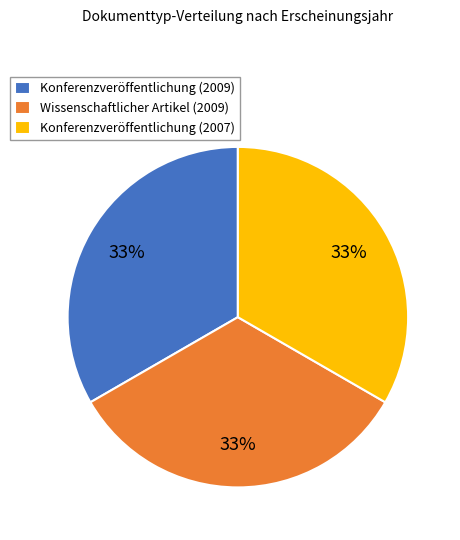

What is the ratio of the value at Wissenschaftlicher Artikel (2009) to the value at Konferenzveröffentlichung (2009)?

1.0